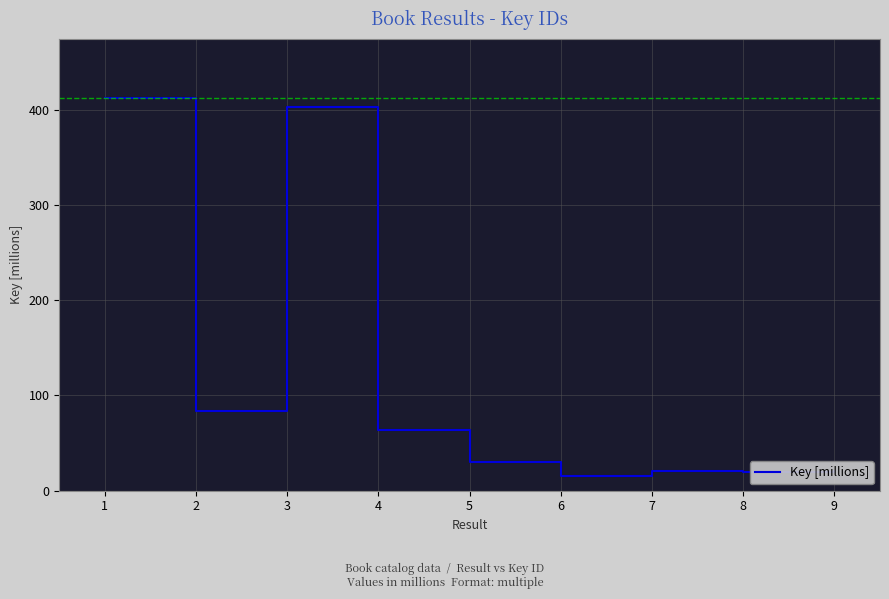

Is it true that the value at 9 is 20.3?

True